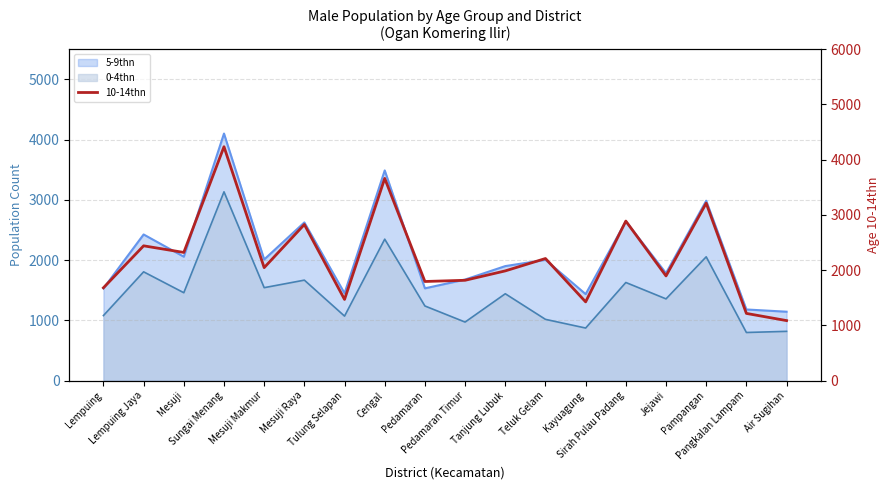

What is the maximum value shown in the chart?

4234